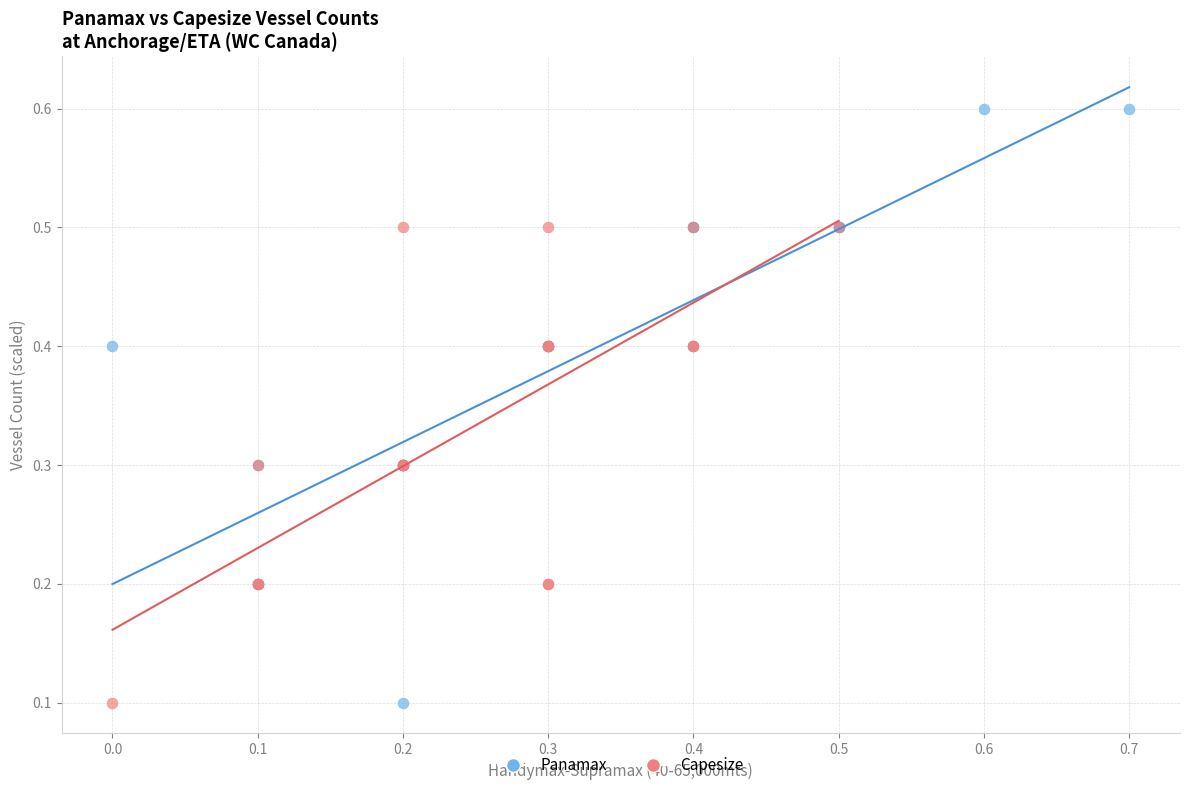

Which series reaches the maximum Y coordinate?

Panamax